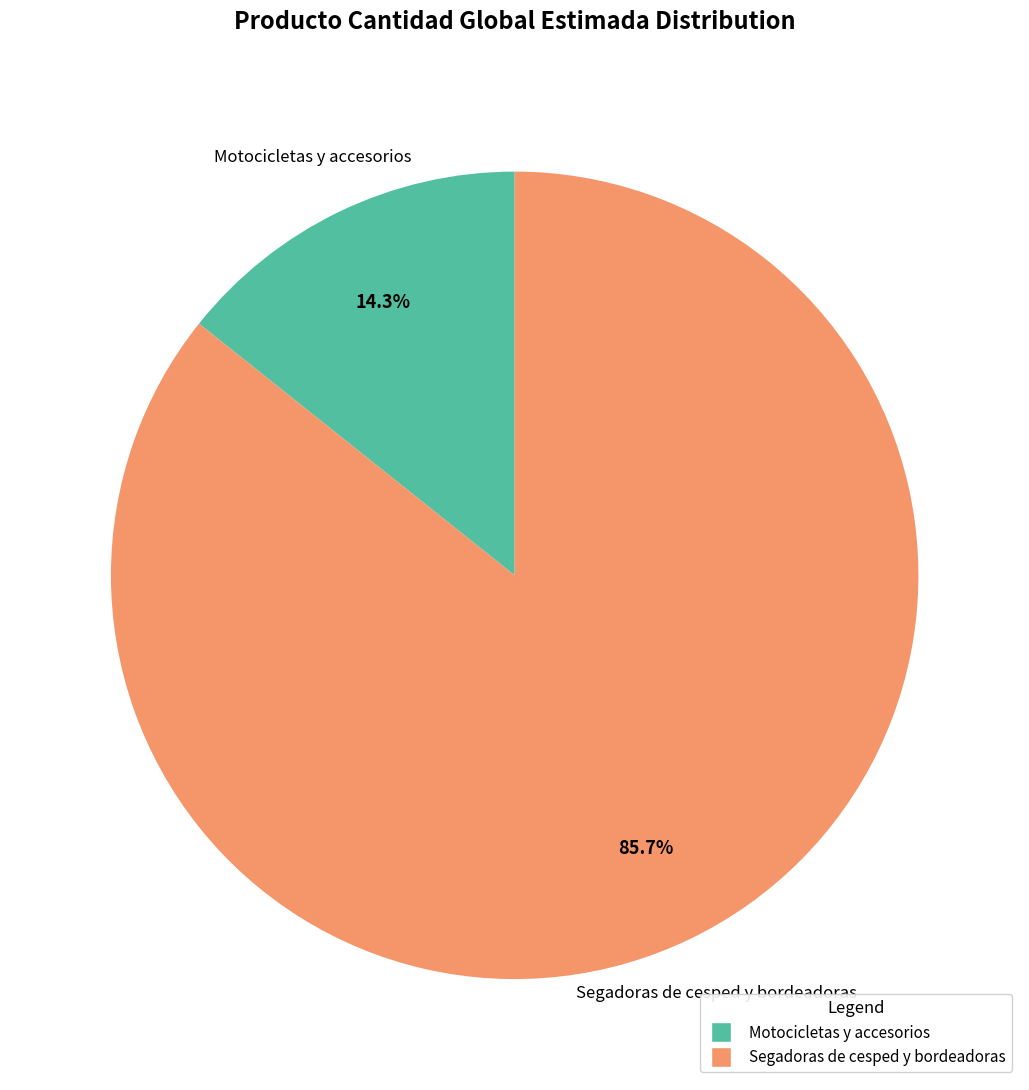

To the nearest percent, what portion does Motocicletas y accesorios represent?

14%